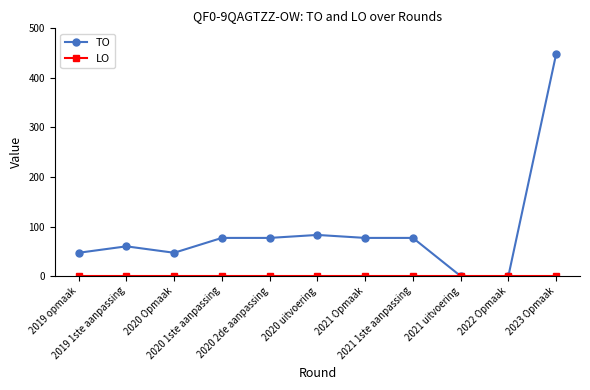

Read the TO value at 2023 Opmaak.

448